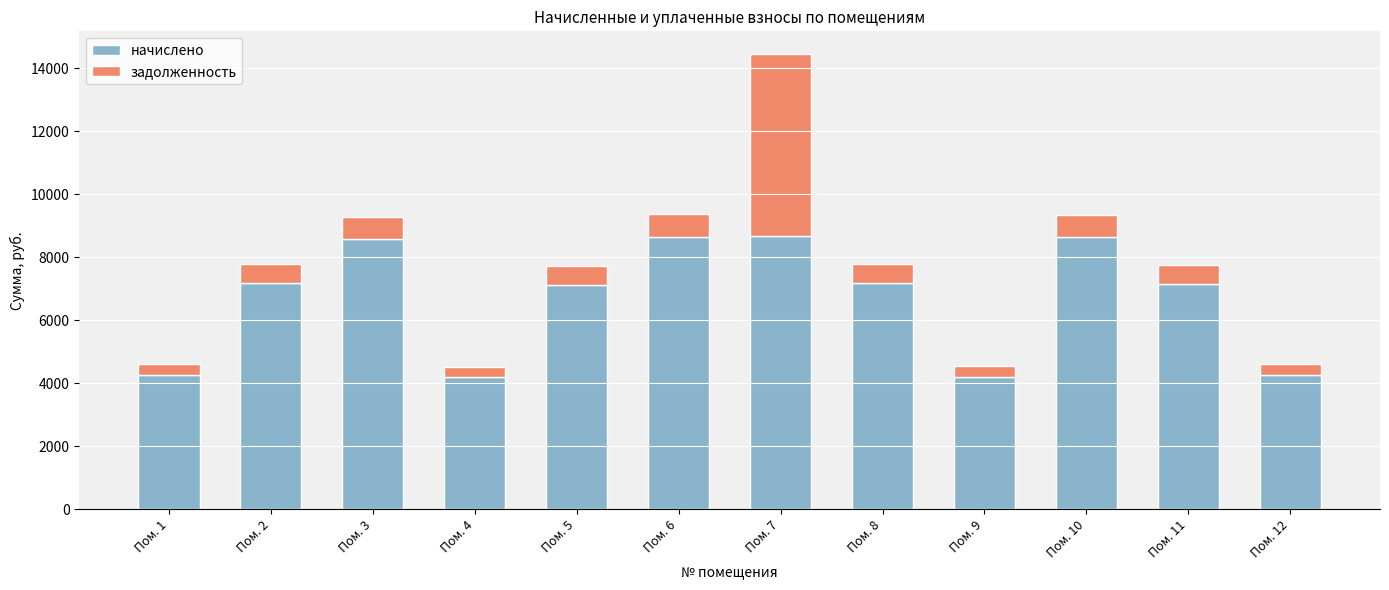

What is the maximum value for начислено?

8667.6